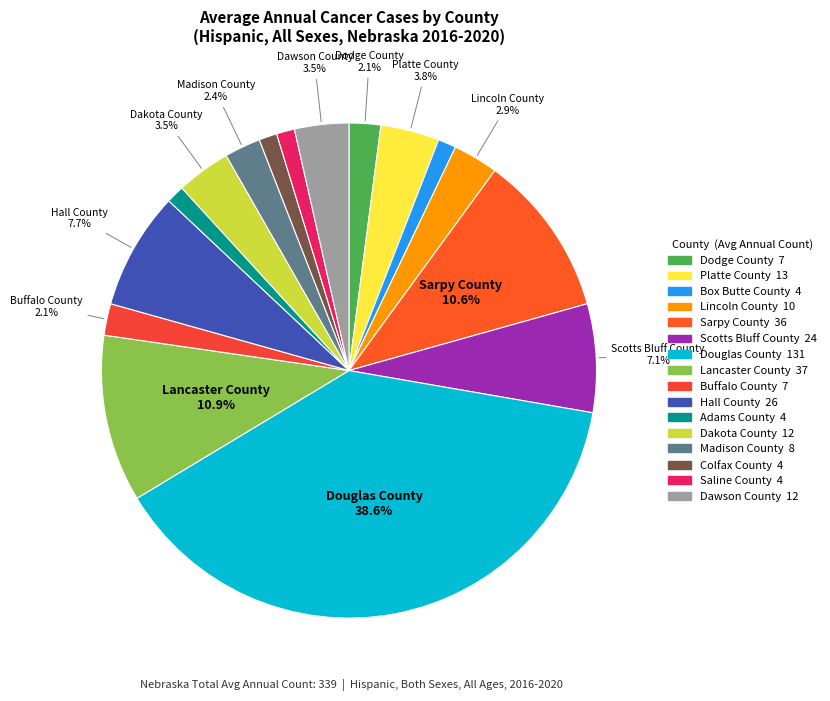

To the nearest percent, what percentage of the pie is Madison County?

2%